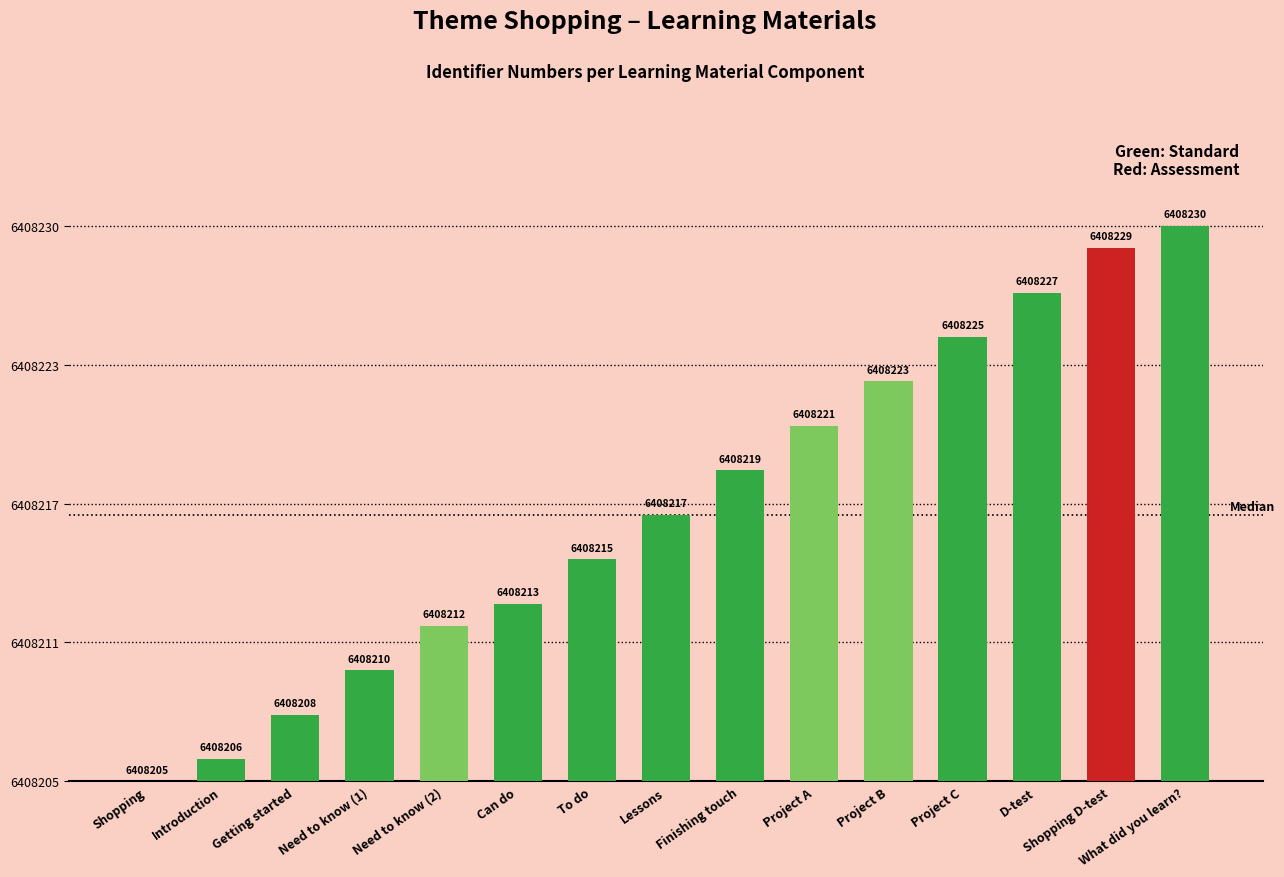

Reading right to left, transcribe all the data shown in this chart.

What did you learn?=25	Shopping D-test=24	D-test=22	Project C=20	Project B=18	Project A=16	Finishing touch=14	Lessons=12	To do=10	Can do=8	Need to know (2)=7	Need to know (1)=5	Getting started=3	Introduction=1	Shopping=0